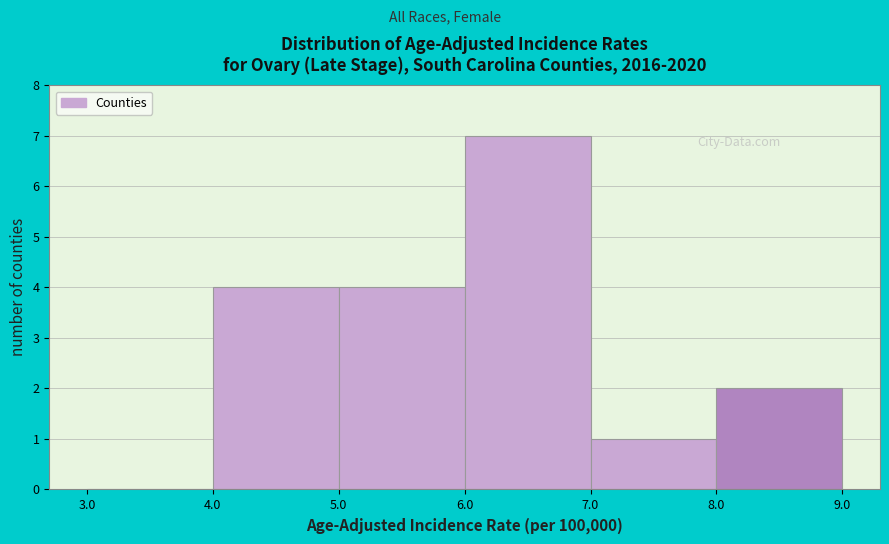

Reading left to right, list every bar in this chart as the range it spans on the x-axis followed by its height. The values are not printed on the chart, so give them approximately, as read against the axis.

3.0 to 4.0: 0
4.0 to 5.0: 4
5.0 to 6.0: 4
6.0 to 7.0: 7
7.0 to 8.0: 1
8.0 to 9.0: 2